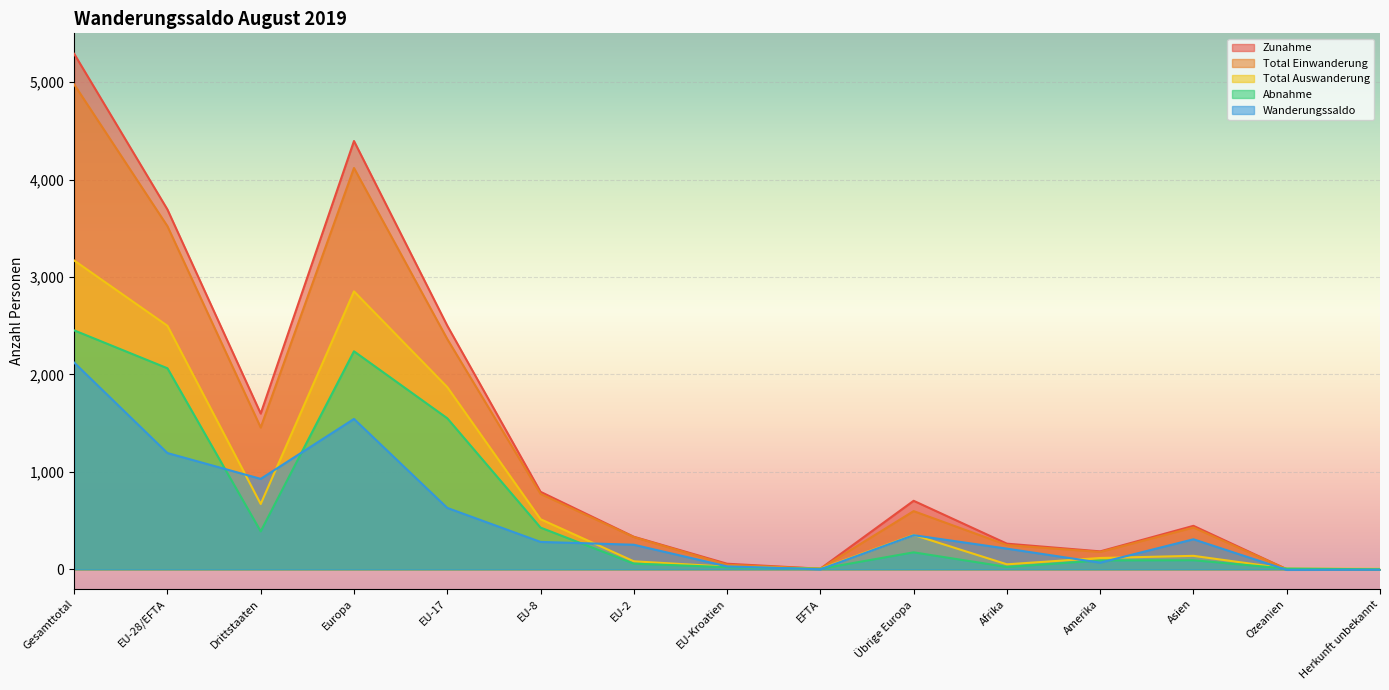

What is the sum of the Abnahme values at EU-Kroatien and Herkunft unbekannt?

22